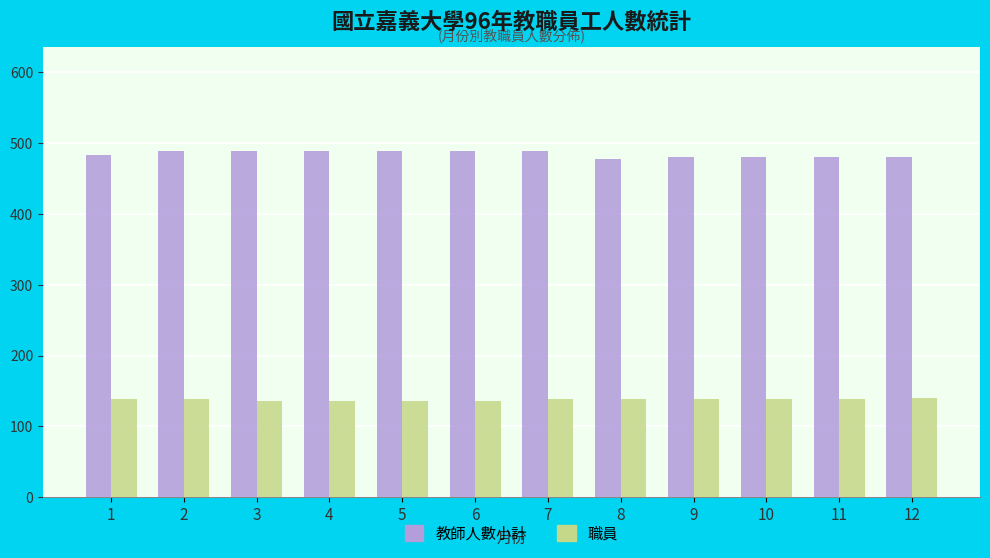

What is the sum of all 教師人數小計 values?

5814